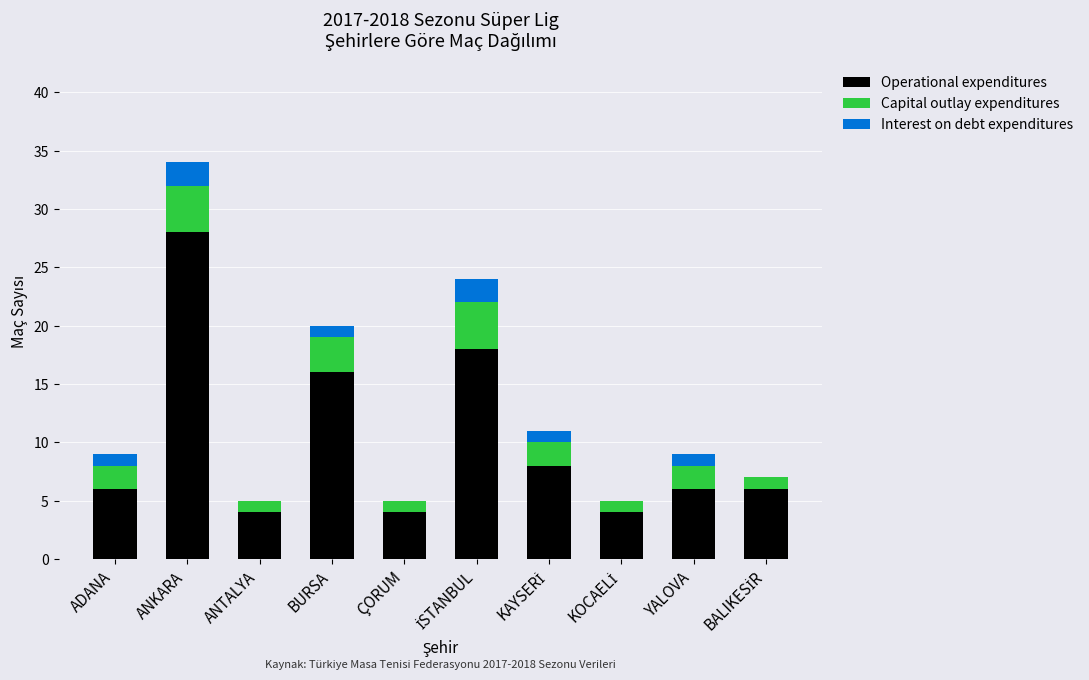

What is the total value across all series at BURSA?

20